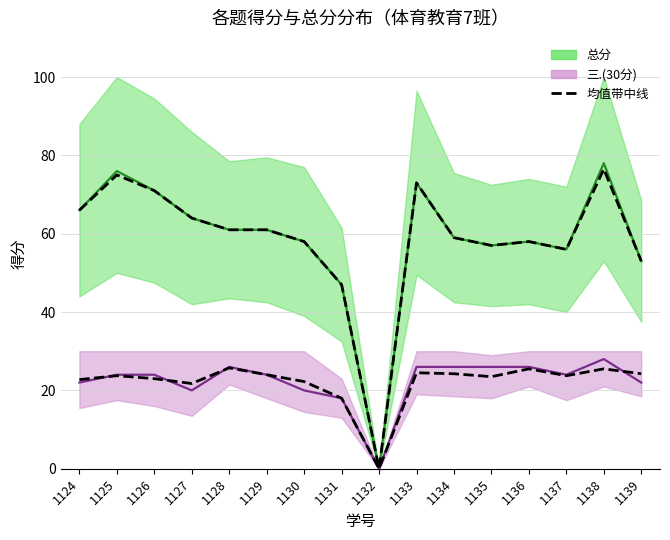

What is the value of the 三题均值带中线 point at the 3rd from the left?

23.0